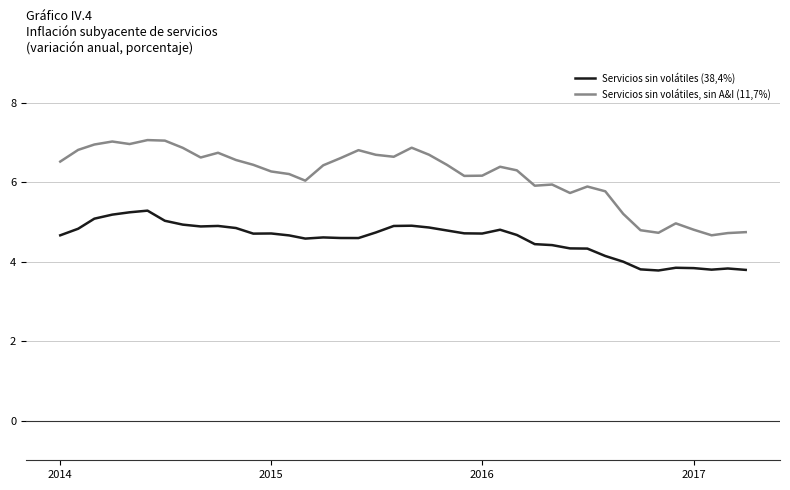

True or false: Servicios sin volátiles, sin A&I (11,7%) and Servicios sin volátiles (38,4%) cross at least once.

False